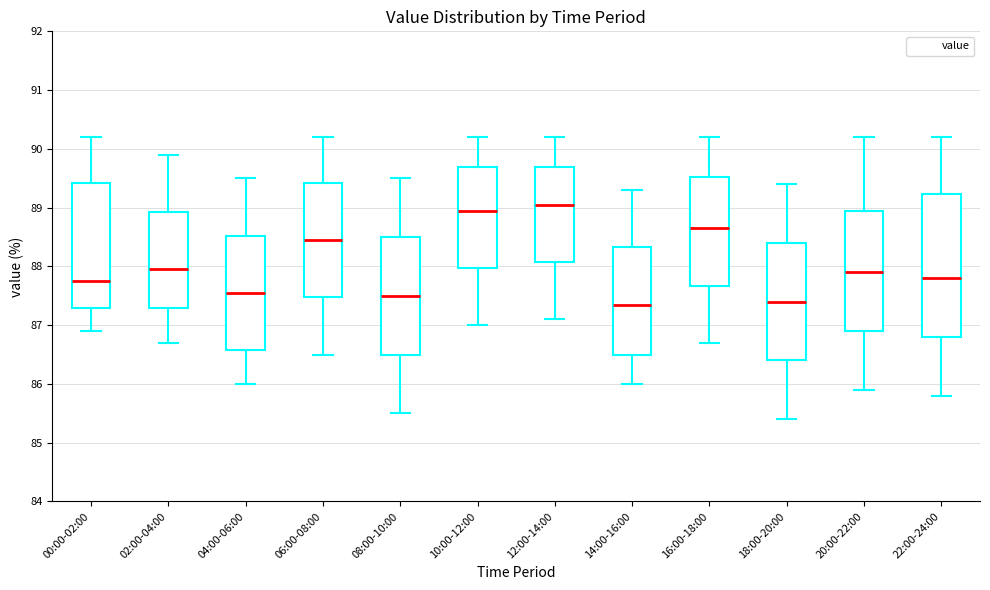

Reading left to right, read every box against the y-axis: the position of its median line, the range the box covers, and the ends of its whiskers. The values are not printed on the chart, so give them approximately, as read against the axis.

00:00-02:00: median 87.8, box 87.3 to 89.4, whiskers 86.9 to 90.2
02:00-04:00: median 88.0, box 87.3 to 88.9, whiskers 86.7 to 89.9
04:00-06:00: median 87.6, box 86.6 to 88.5, whiskers 86.0 to 89.5
06:00-08:00: median 88.5, box 87.5 to 89.4, whiskers 86.5 to 90.2
08:00-10:00: median 87.5, box 86.5 to 88.5, whiskers 85.5 to 89.5
10:00-12:00: median 89.0, box 88.0 to 89.7, whiskers 87.0 to 90.2
12:00-14:00: median 89.1, box 88.1 to 89.7, whiskers 87.1 to 90.2
14:00-16:00: median 87.4, box 86.5 to 88.3, whiskers 86.0 to 89.3
16:00-18:00: median 88.7, box 87.7 to 89.5, whiskers 86.7 to 90.2
18:00-20:00: median 87.4, box 86.4 to 88.4, whiskers 85.4 to 89.4
20:00-22:00: median 87.9, box 86.9 to 89.0, whiskers 85.9 to 90.2
22:00-24:00: median 87.8, box 86.8 to 89.2, whiskers 85.8 to 90.2